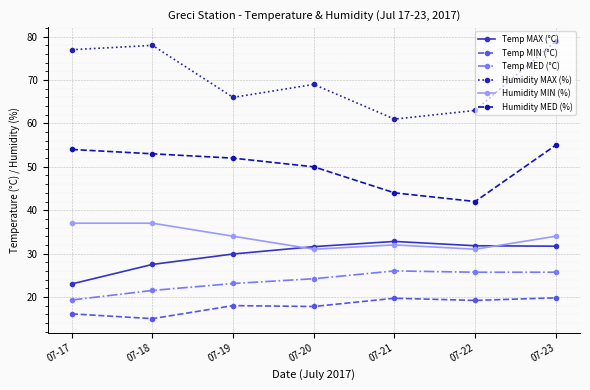

In Humidity MED (%), how many points are lower than both neighbors (excluding endpoints)?

1